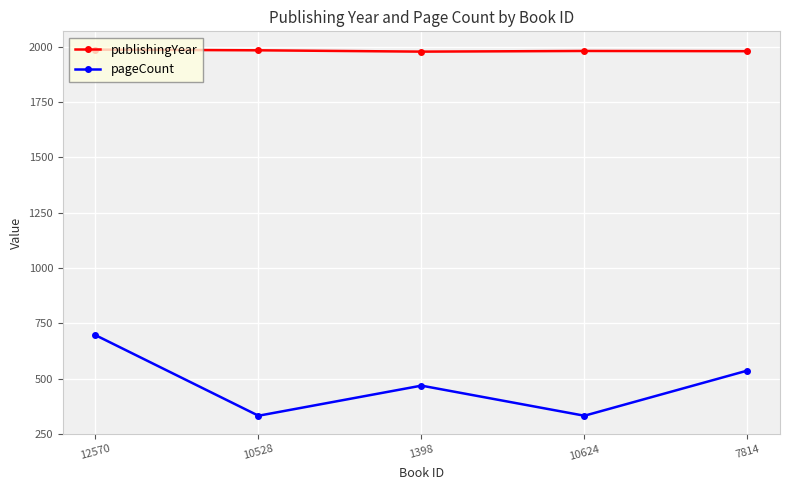

How many lines are shown in the chart?

2